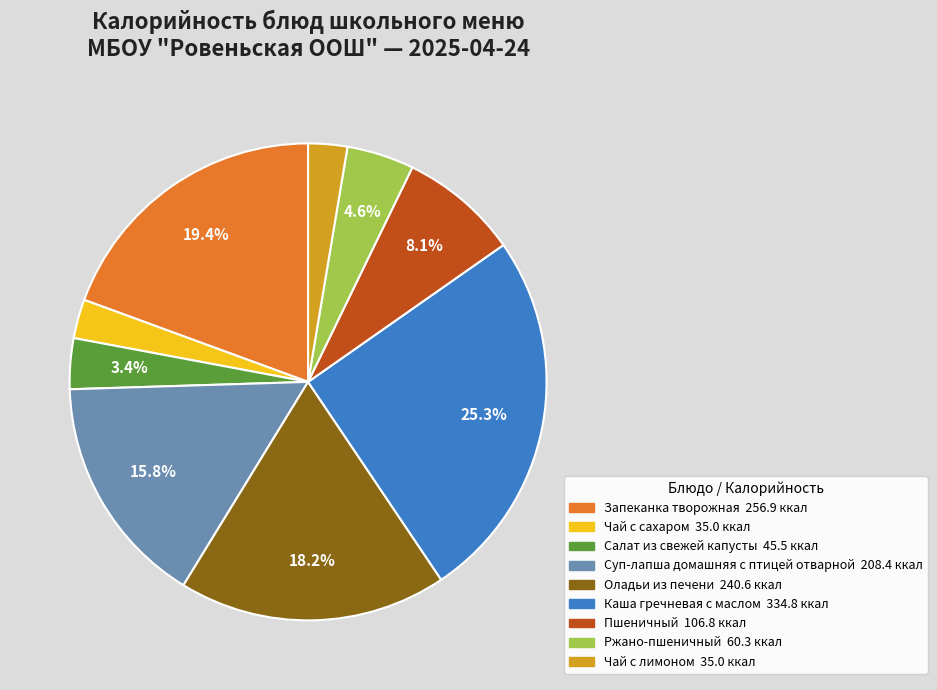

Is there any slice that represents more than half of the pie?

No